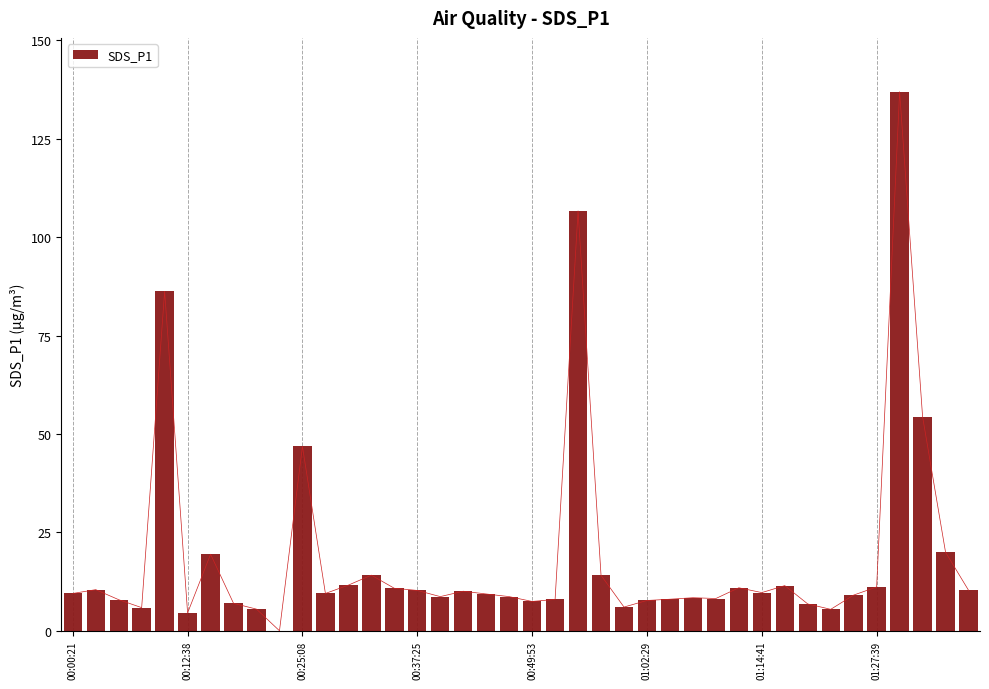

How many values are above zero?

39